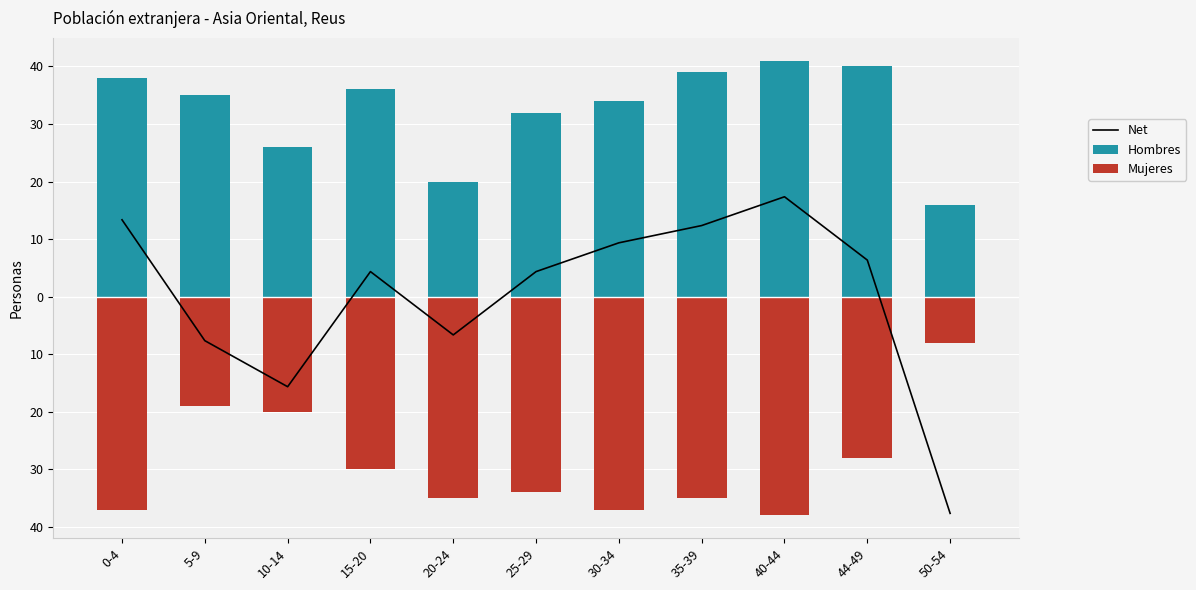

What position from the right is 50-54?

1